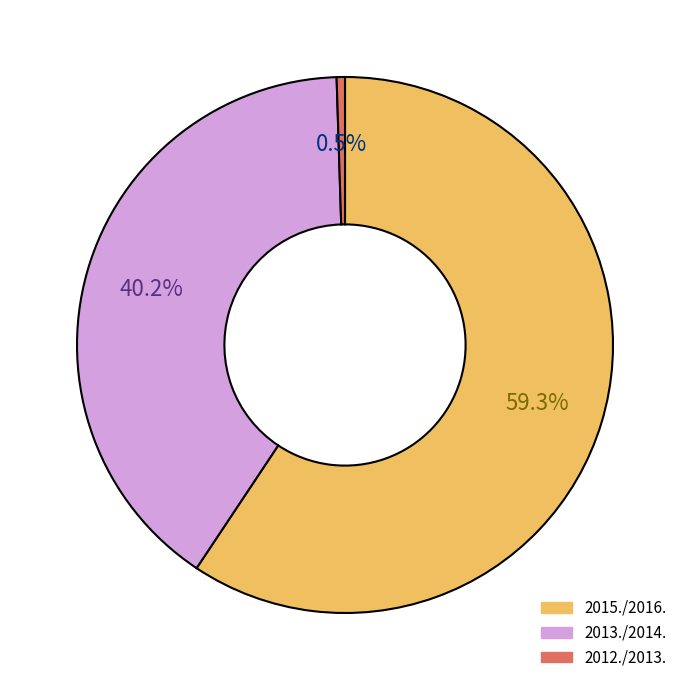

What percentage is NOT represented by 2013./2014.?

59.8%